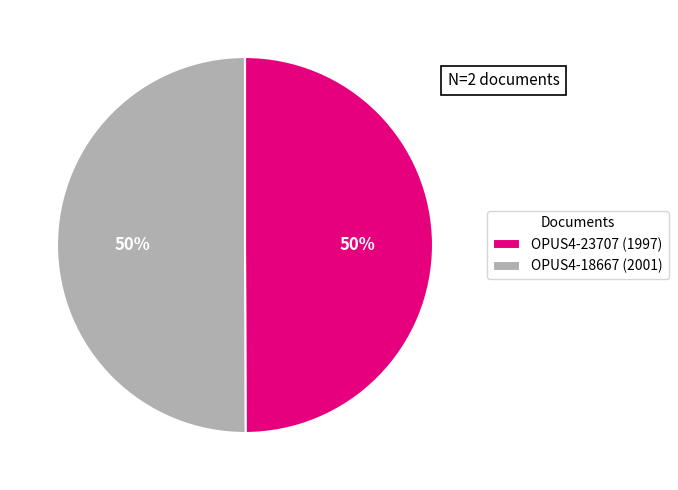

What is the ratio of the value at OPUS4-18667 (2001) to the value at OPUS4-23707 (1997)?

1.0